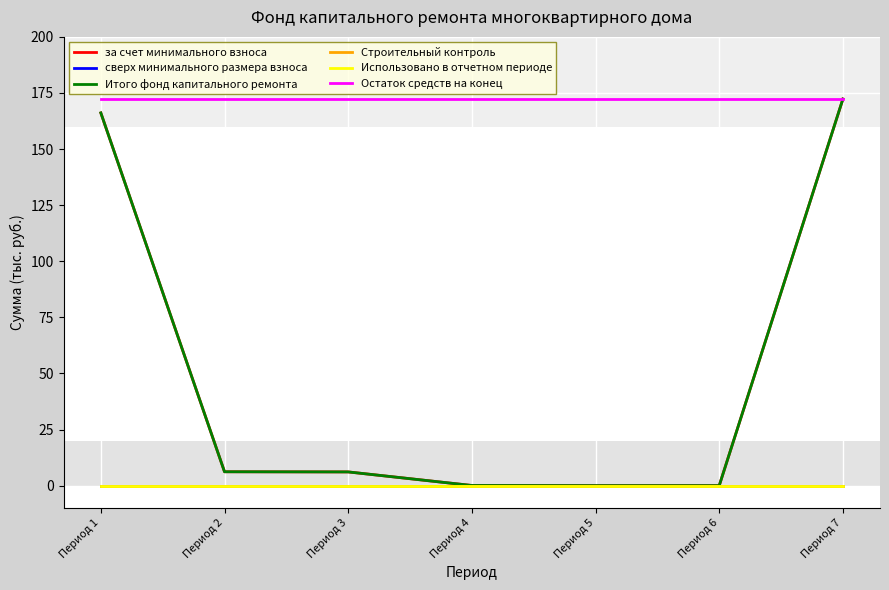

At how many categories does at least one series exceed 127?

7